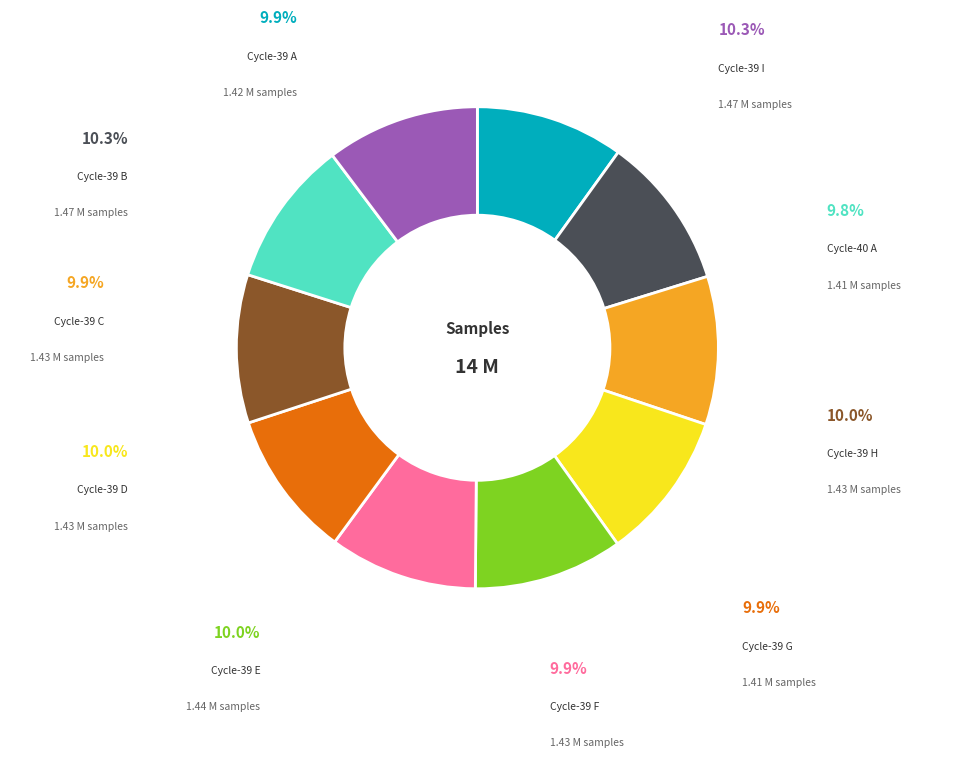

Does any single category account for the majority?

No